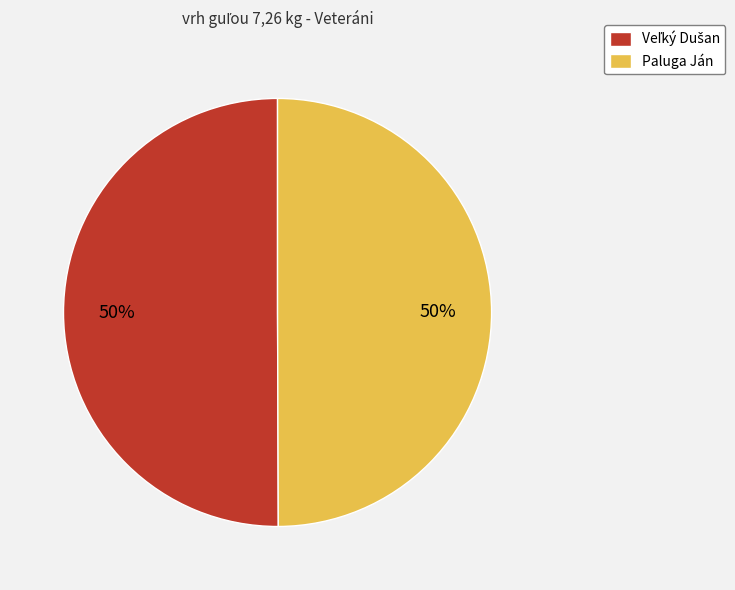

The Paluga Ján slice represents 43% of the pie. True or false?

False